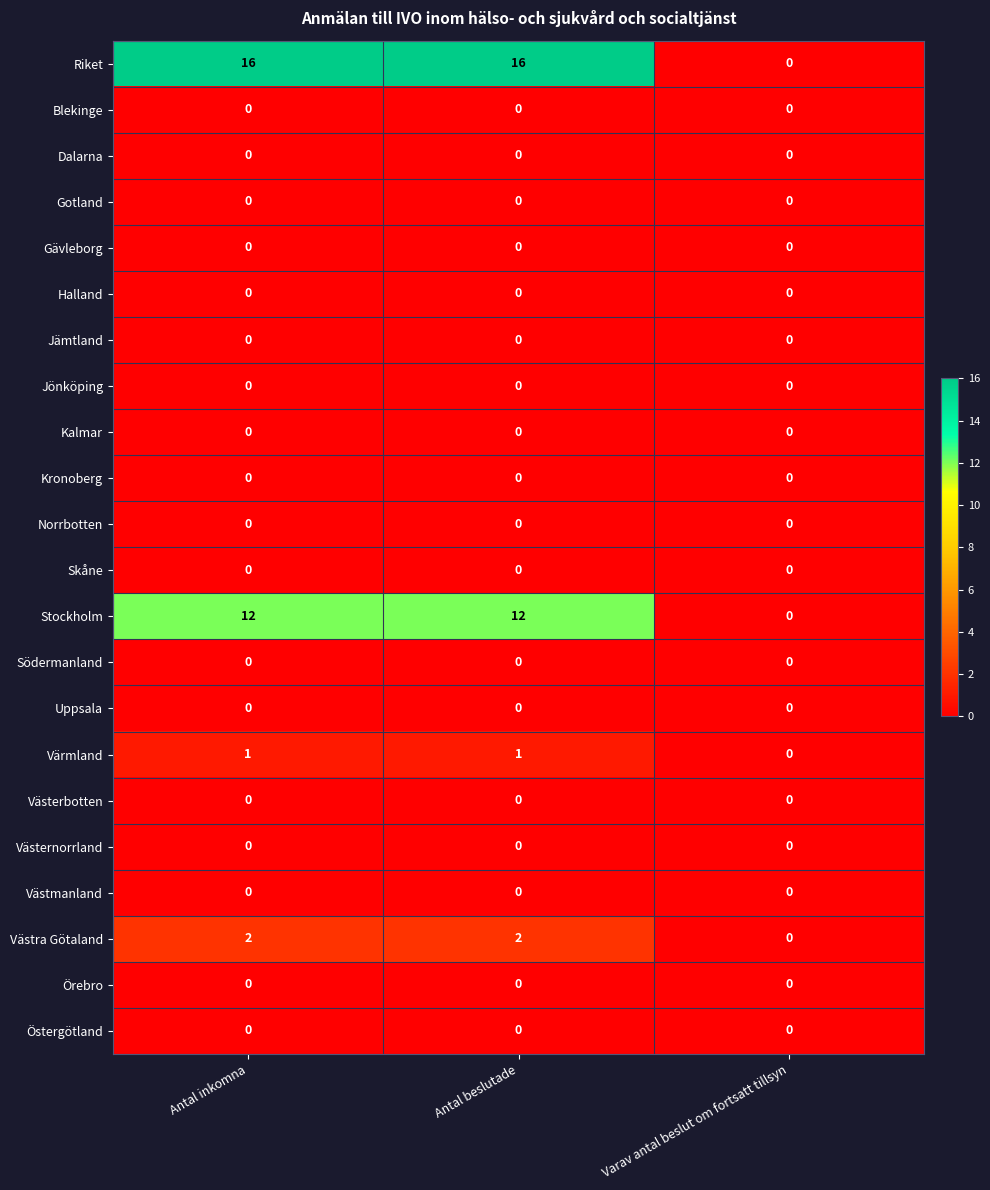

Which series has the largest range (max minus min)?

Riket